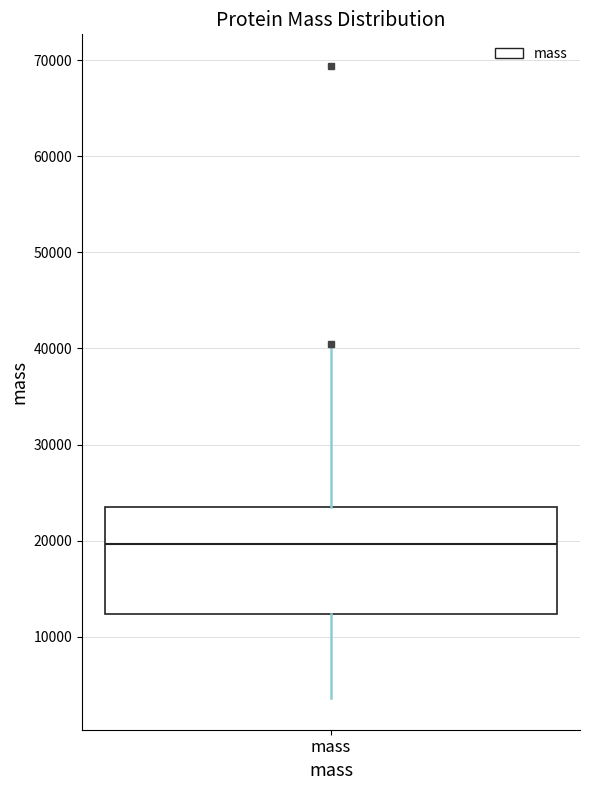

Read this box plot against the y-axis: the position of the median line, the range covered by the box, and the ends of both whiskers. The values are not printed on the chart, so give them approximately, as read against the axis.

median 20000, box 12000 to 24000, whiskers 4000 to 40000